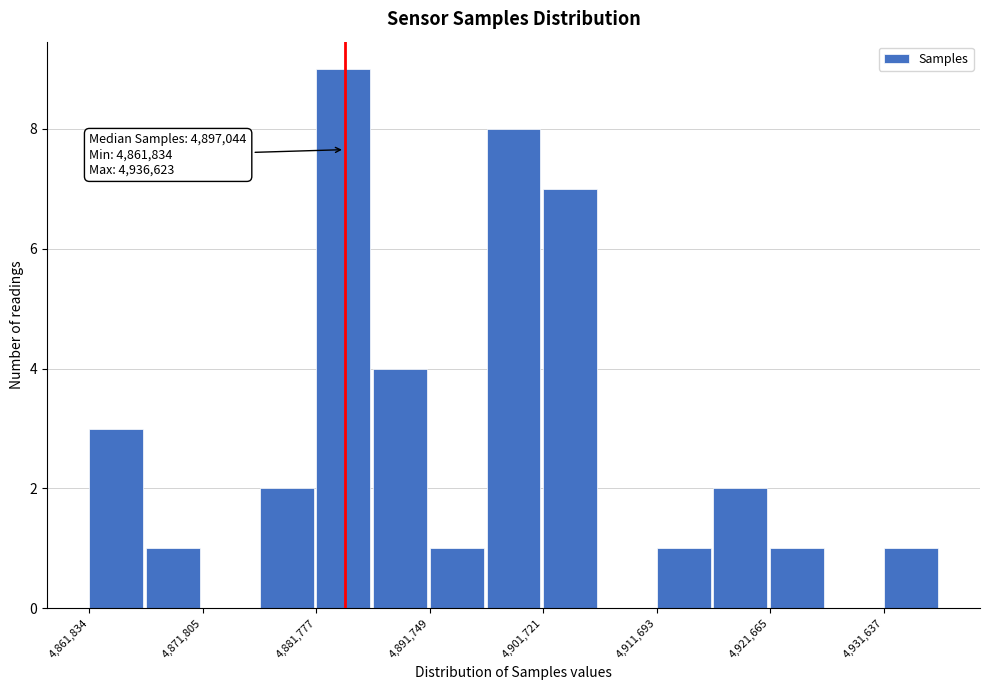

Over which range of the x-axis is the bar tallest?

4882000 to 4887000